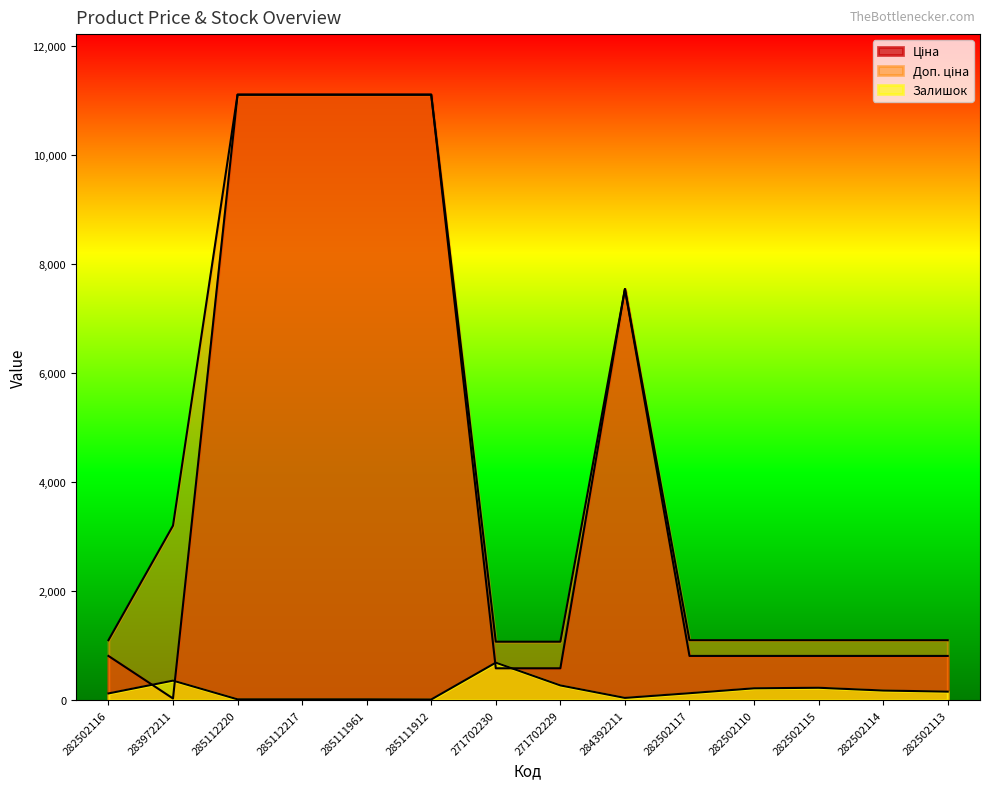

The value of Доп. ціна at 285112217 is 11113.6. True or false?

True